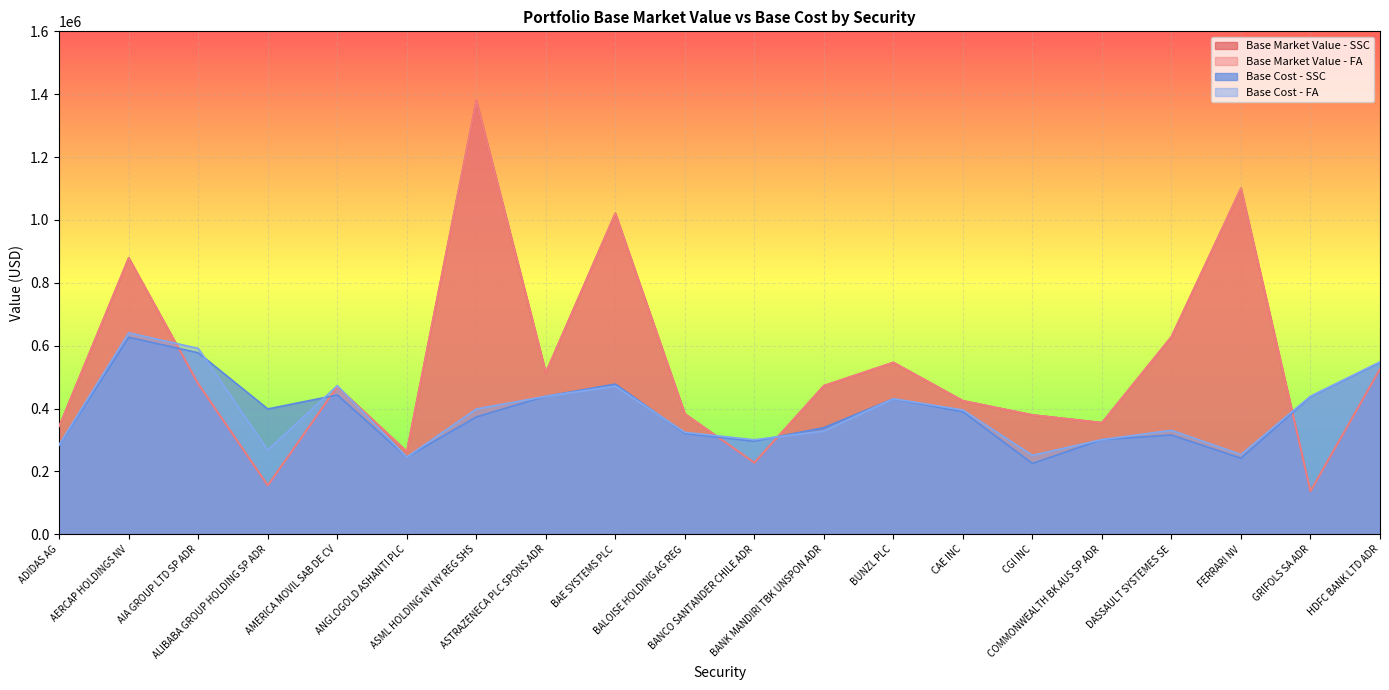

Is it true that Base Market Value - FA equals 296139.2 at BANCO SANTANDER CHILE ADR?

False